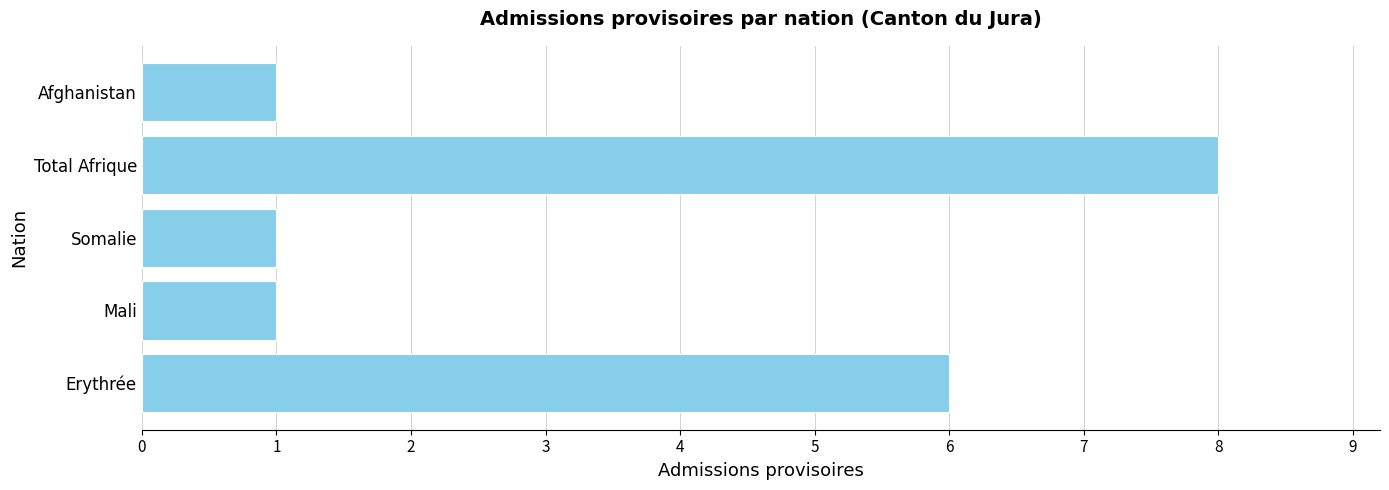

Reading bottom to top, extract all data points from this chart.

6	1	1	8	1